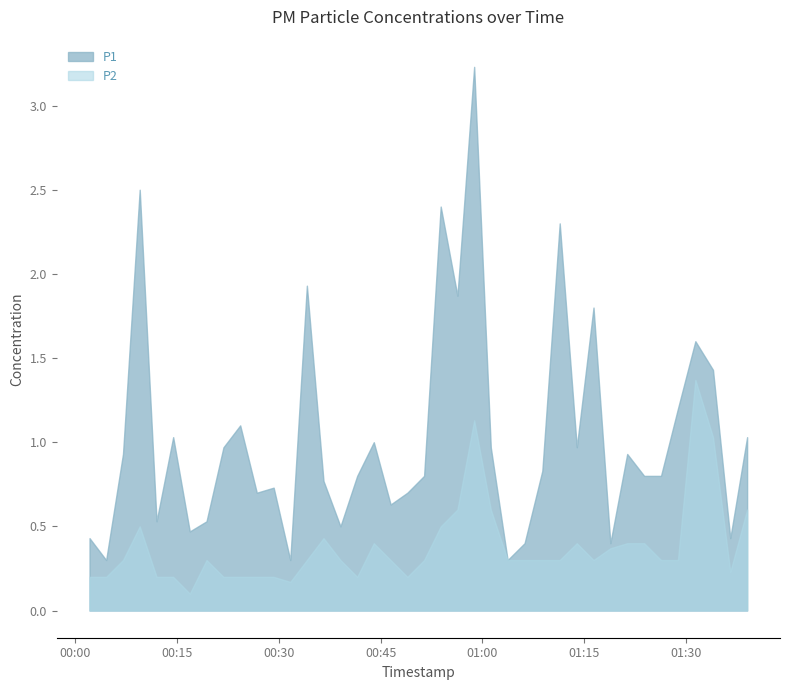

What is the sum of all P1 values?

41.3